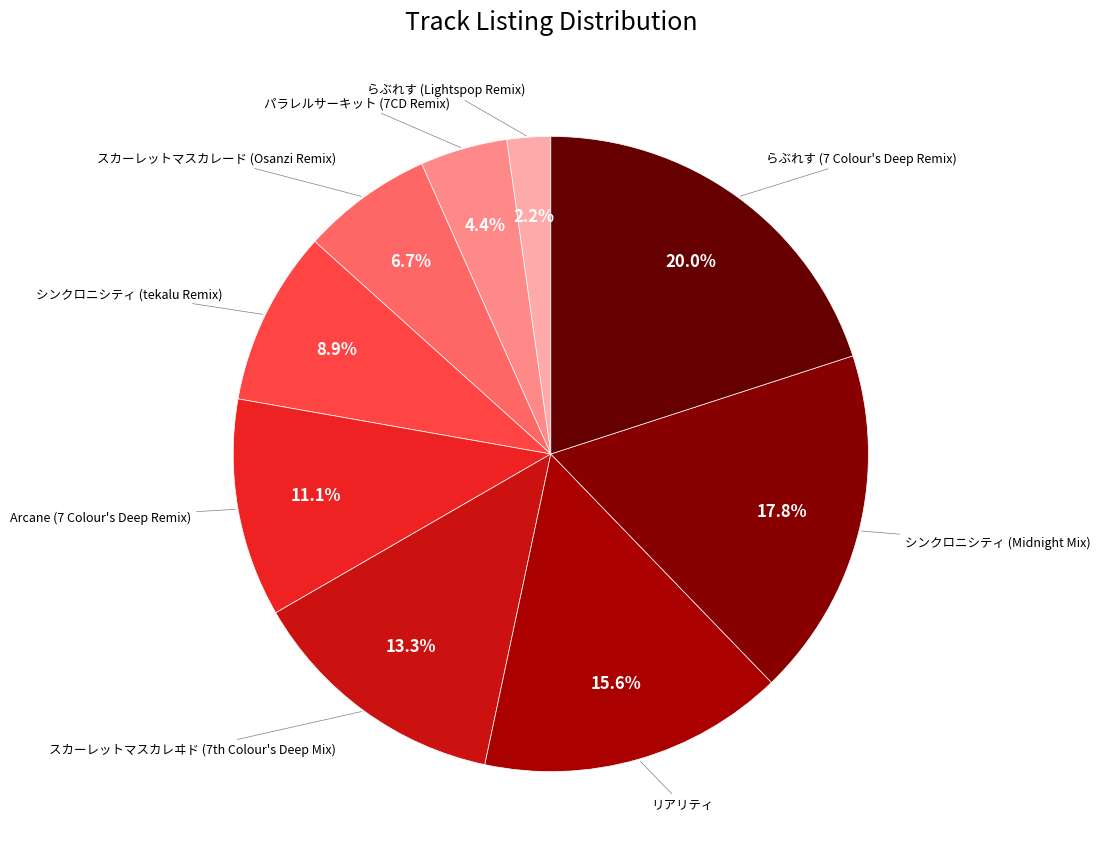

To the nearest percent, what is the difference between the largest and smallest slice percentages?

18%